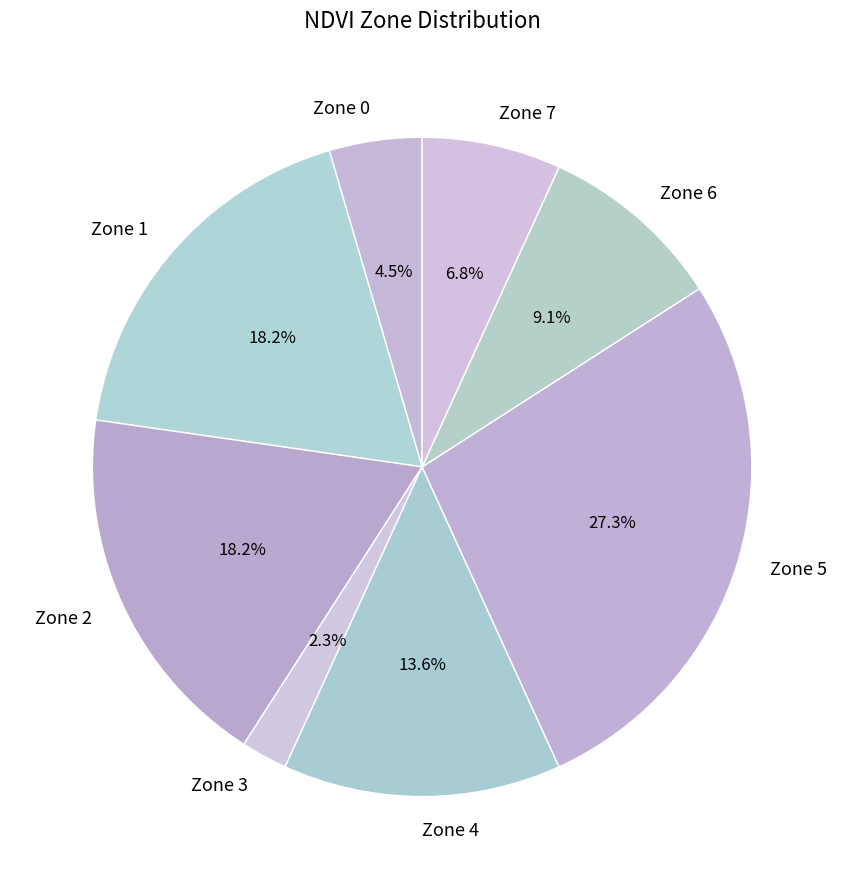

Is there a majority slice in this chart?

No